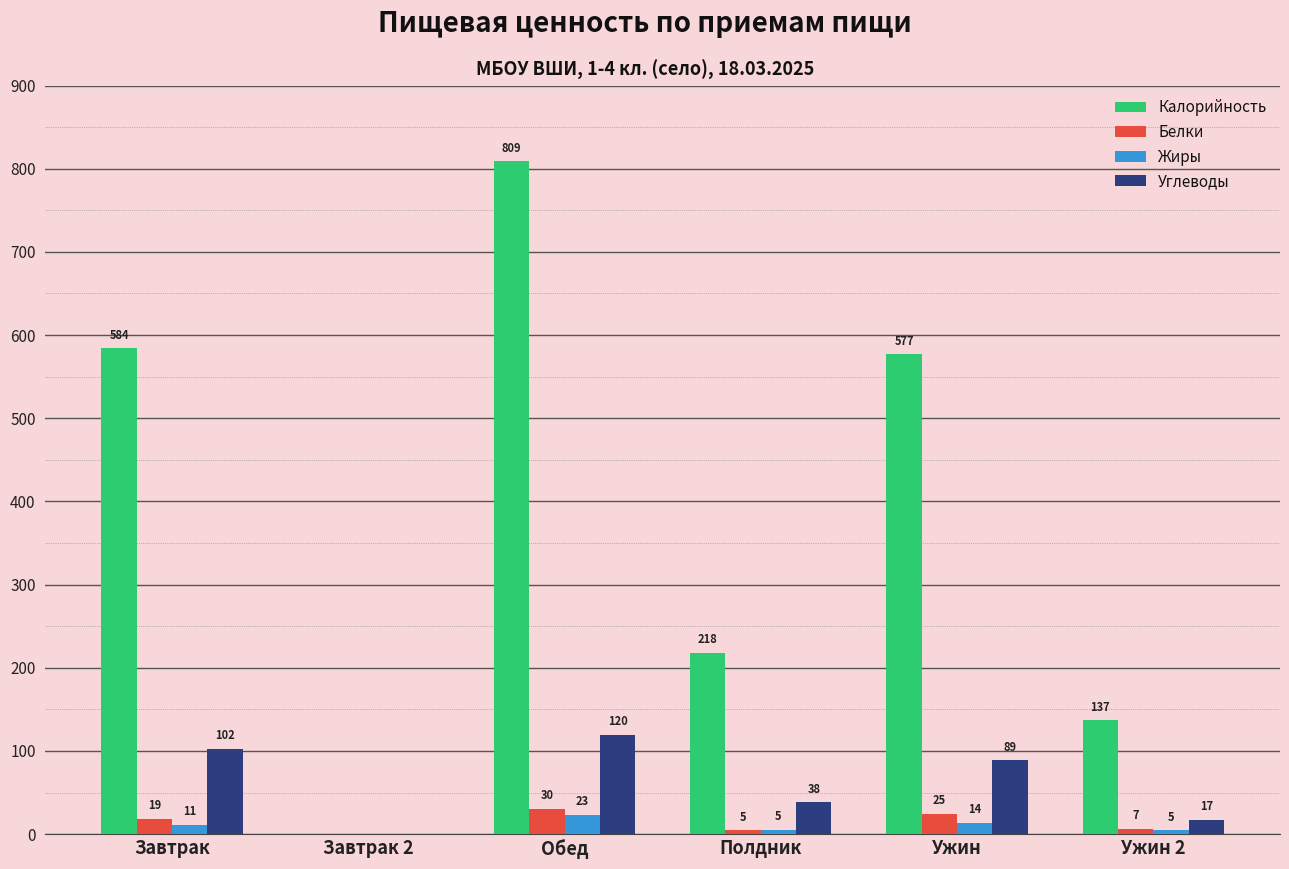

Between Полдник and Ужин 2, which series saw the biggest shift?

Калорийность